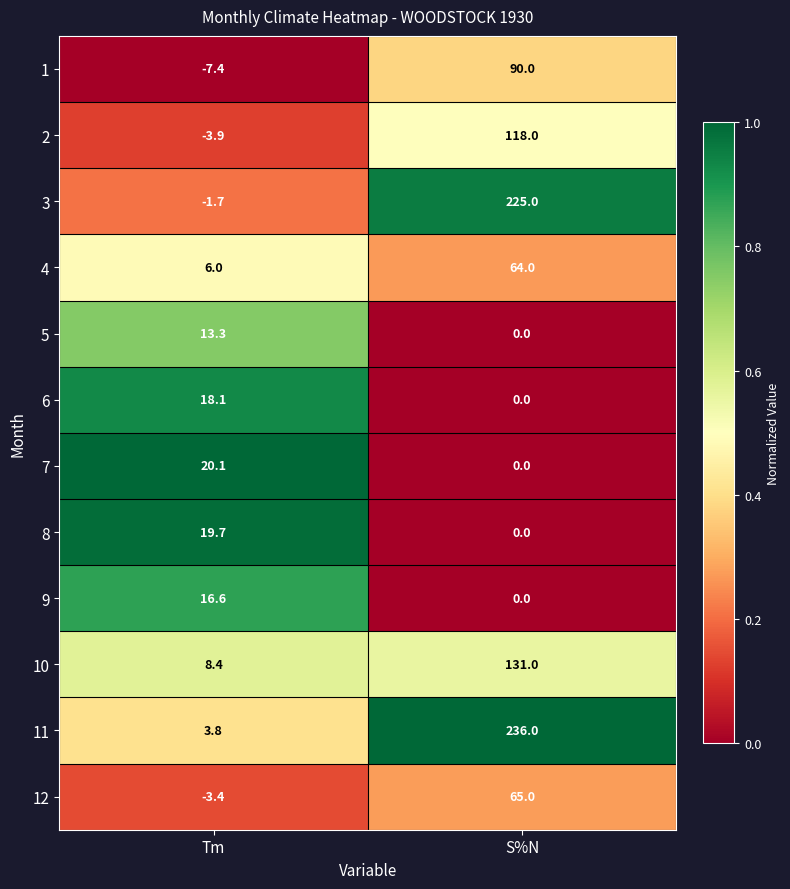

Reading left to right, extract all data points from this chart.

1: Tm=-7.4	S%N=90.0
2: Tm=-3.9	S%N=118.0
3: Tm=-1.7	S%N=225.0
4: Tm=6.0	S%N=64.0
5: Tm=13.3	S%N=0.0
6: Tm=18.1	S%N=0.0
7: Tm=20.1	S%N=0.0
8: Tm=19.7	S%N=0.0
9: Tm=16.6	S%N=0.0
10: Tm=8.4	S%N=131.0
11: Tm=3.8	S%N=236.0
12: Tm=-3.4	S%N=65.0